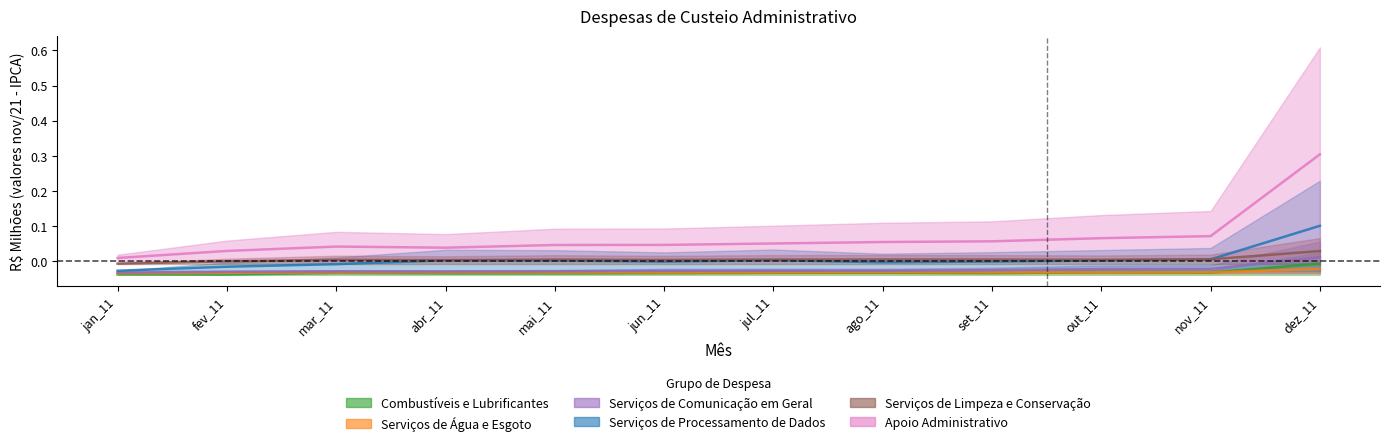

Is this an area chart (filled region under the line)?

No